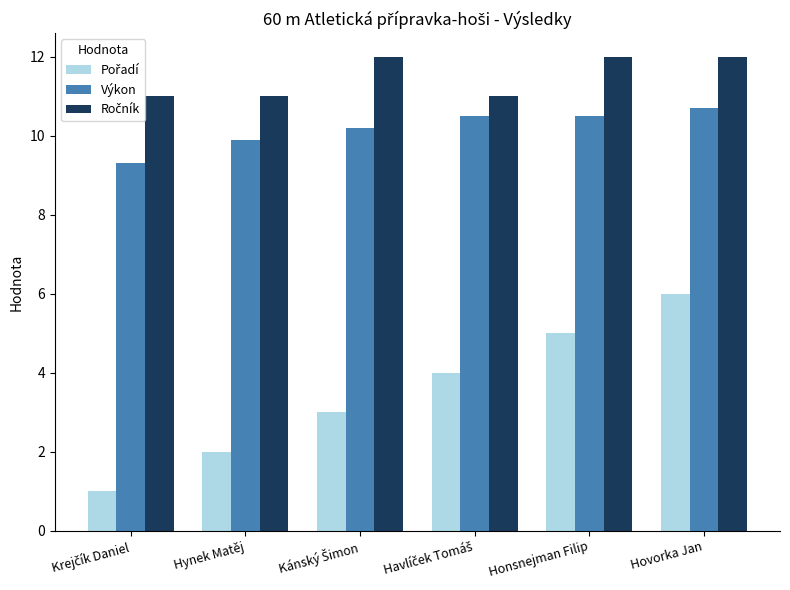

Are the bars grouped side by side (vs. stacked)?

Yes